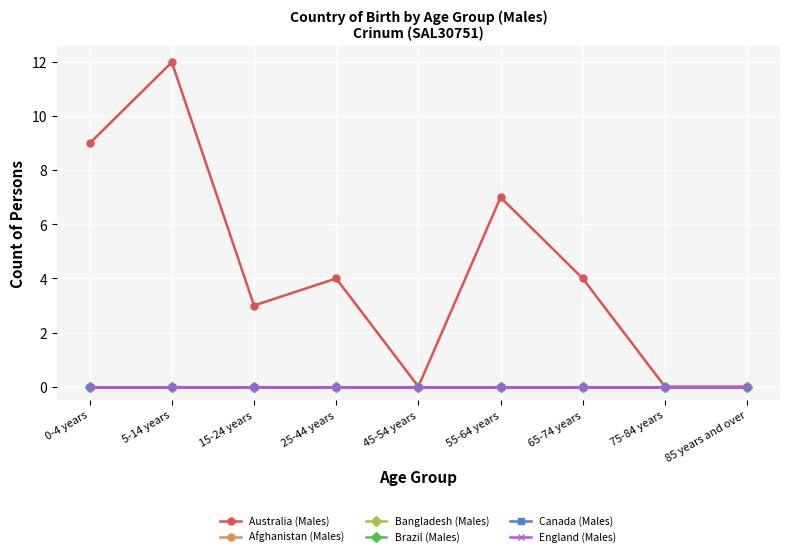

What are all the series names shown in the legend?

Australia (Males), Afghanistan (Males), Bangladesh (Males), Brazil (Males), Canada (Males), England (Males)